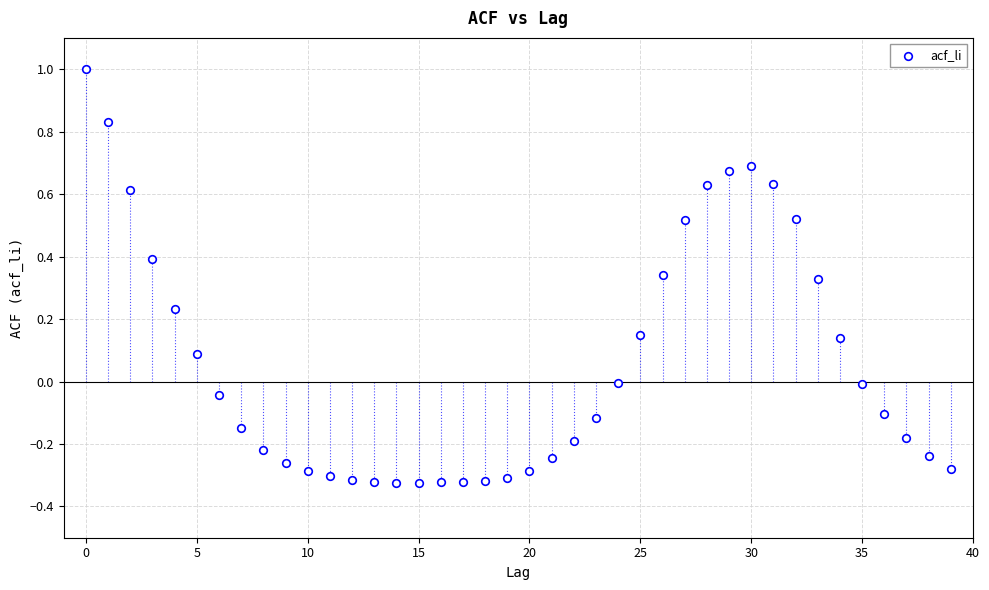

What is the range of Y values (max minus min)?

1.3